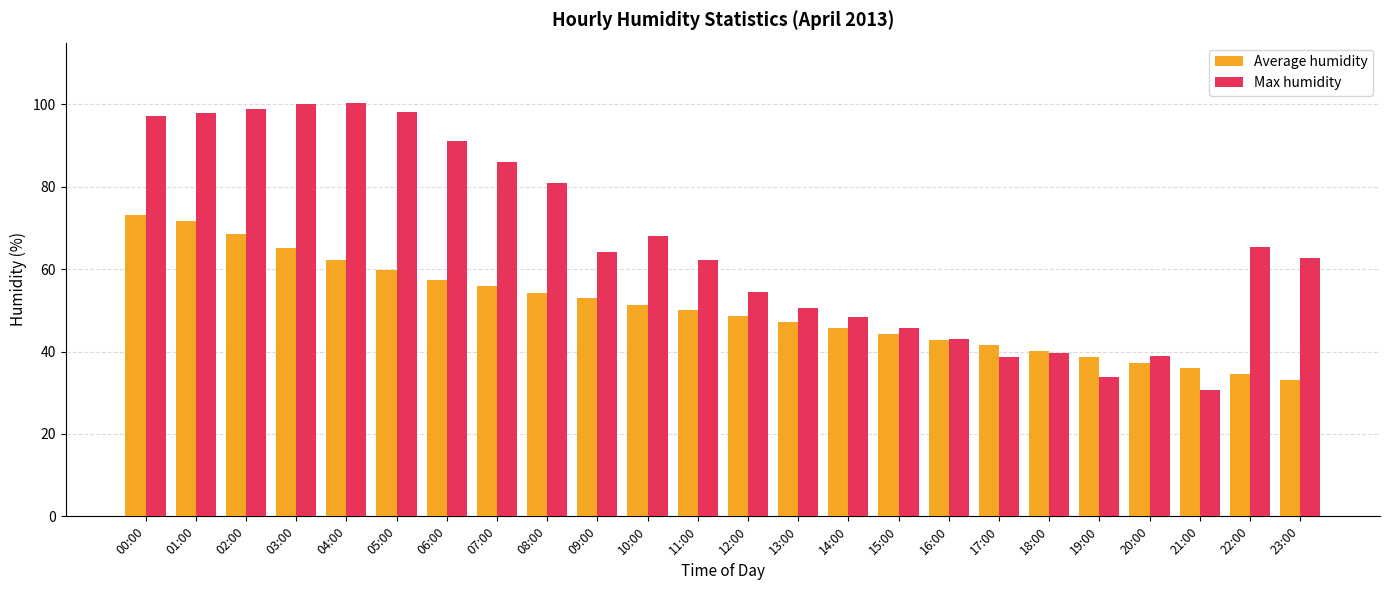

What is the difference between the highest and lowest values at 02:00?

30.5